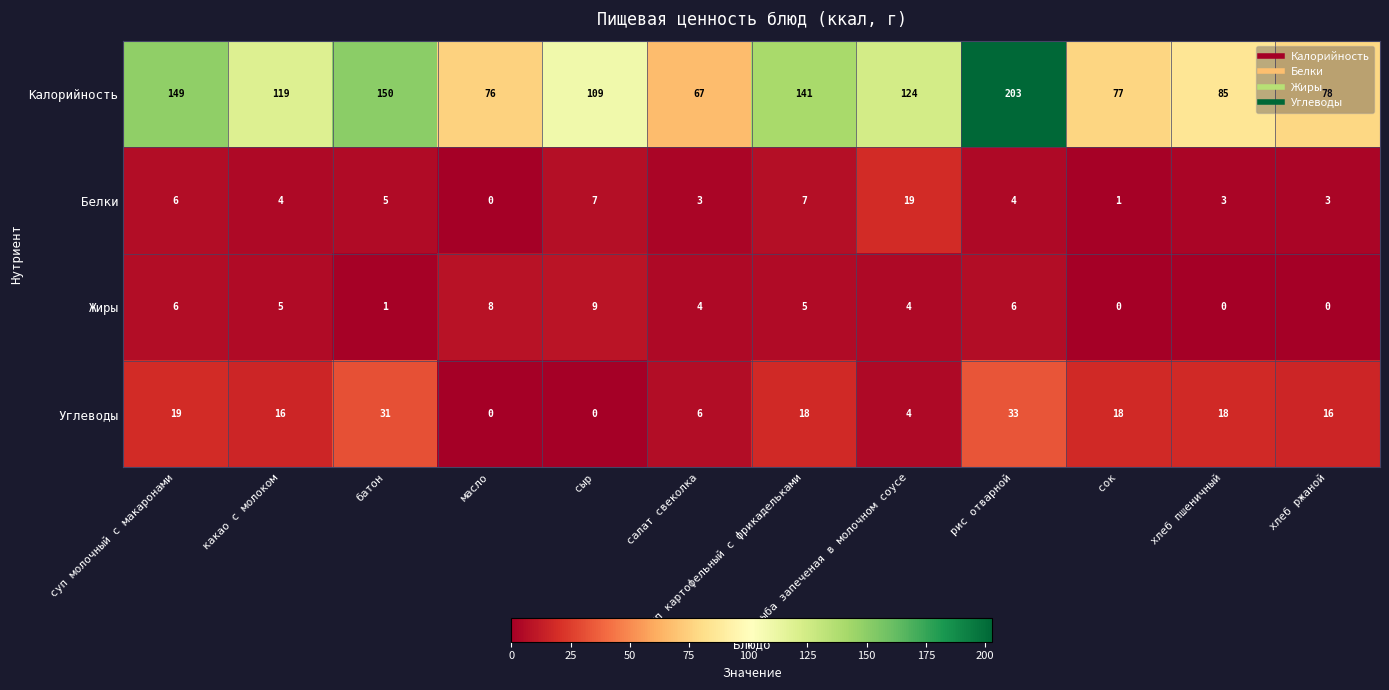

What is the total value across all series at хлеб ржаной?

97